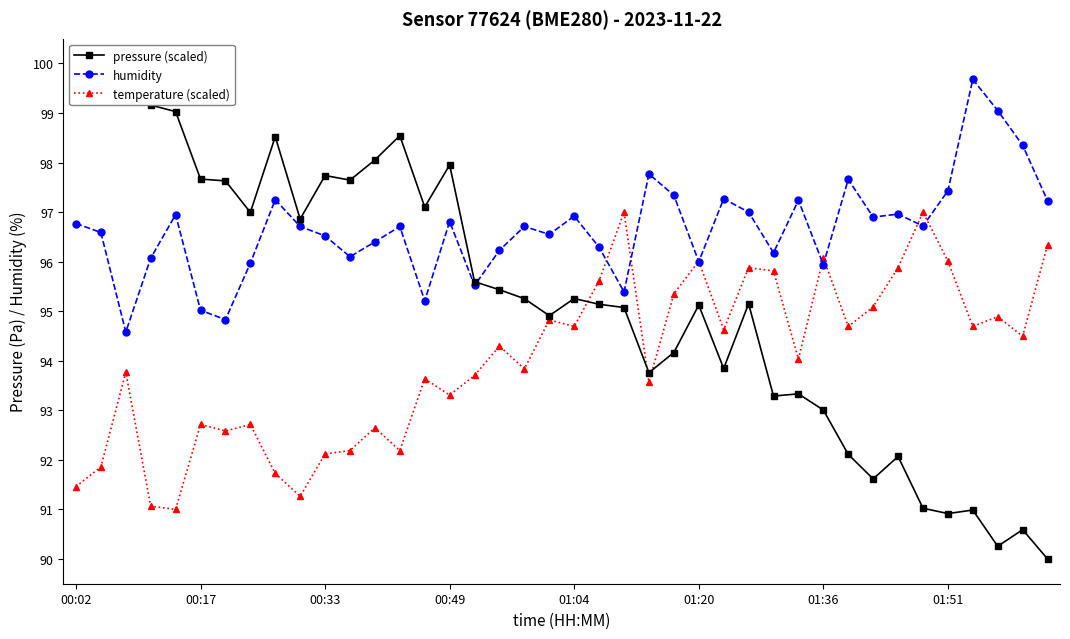

True or false: temperature (scaled) and pressure (scaled) cross at least once.

True